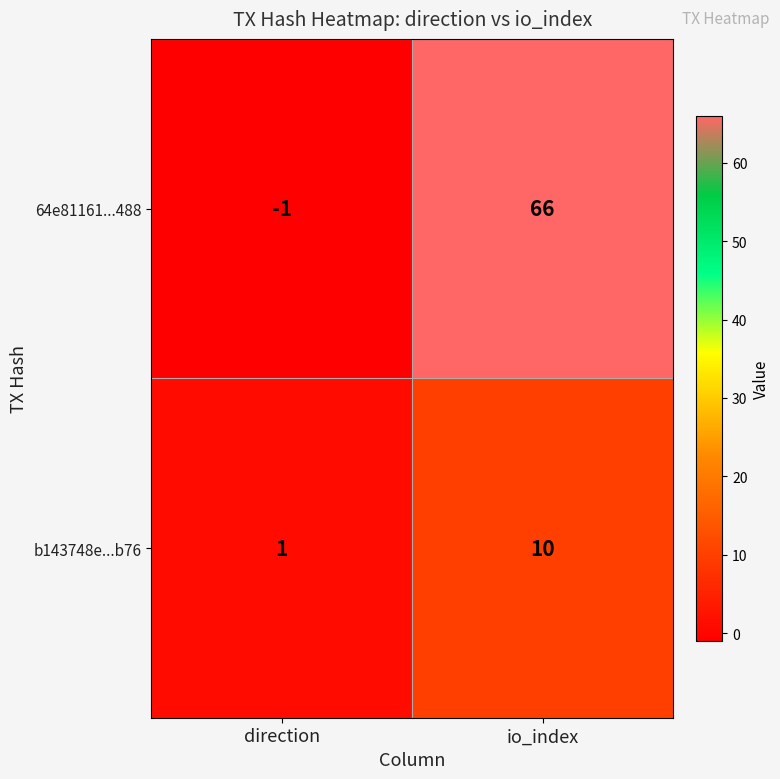

List the series in order of their overall mean, lowest first.

b143748e...b76, 64e81161...488